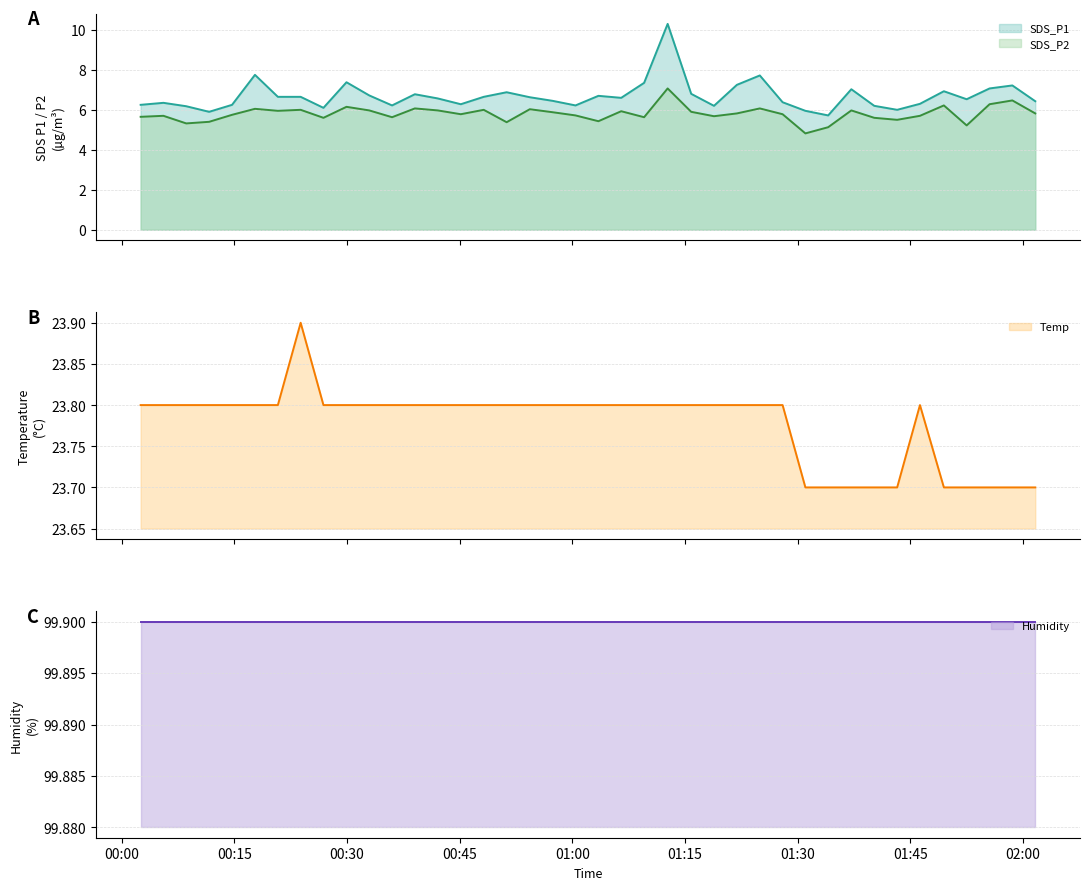

True or false: SDS_P1 and SDS_P2 intersect in this chart.

False